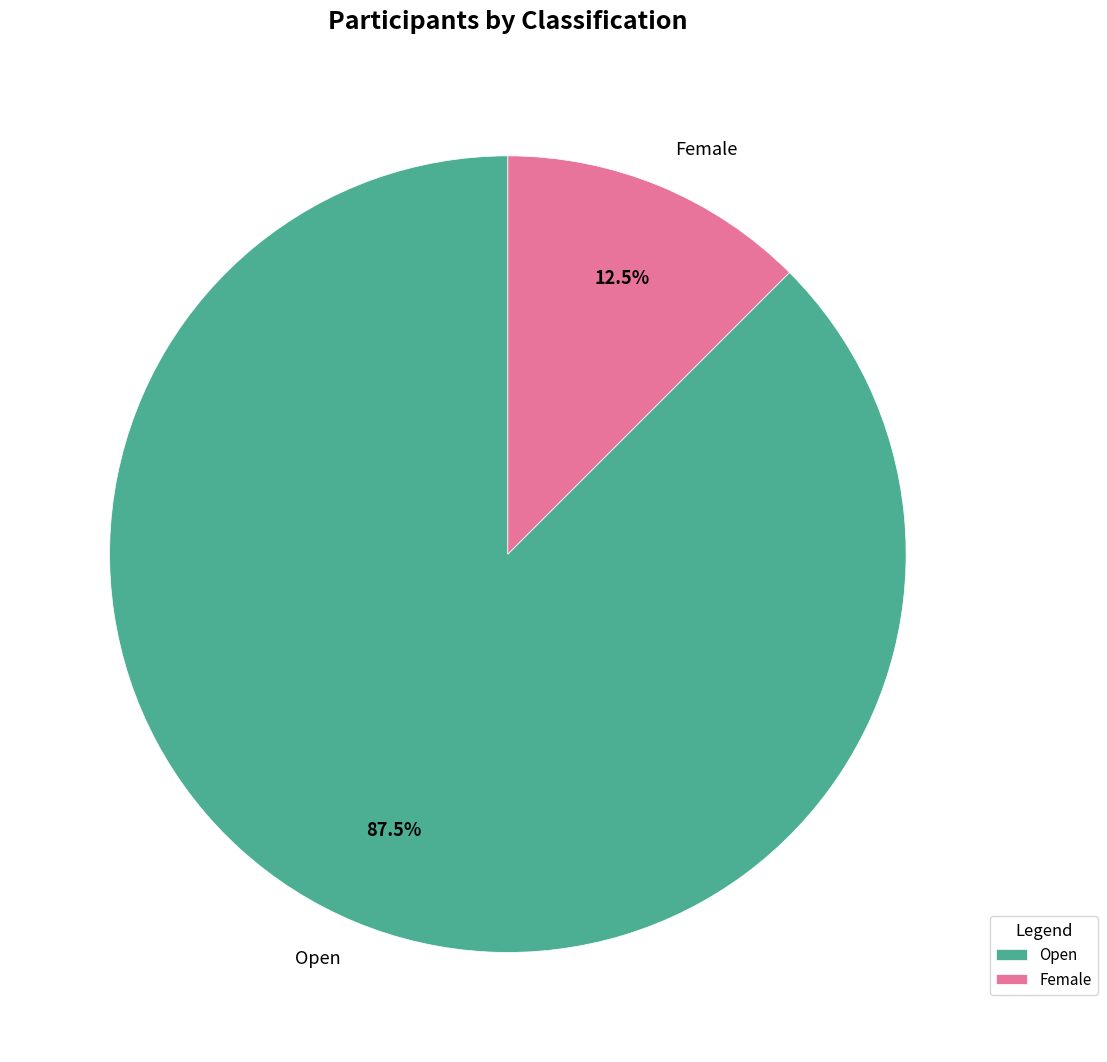

Does any single category account for the majority?

Yes